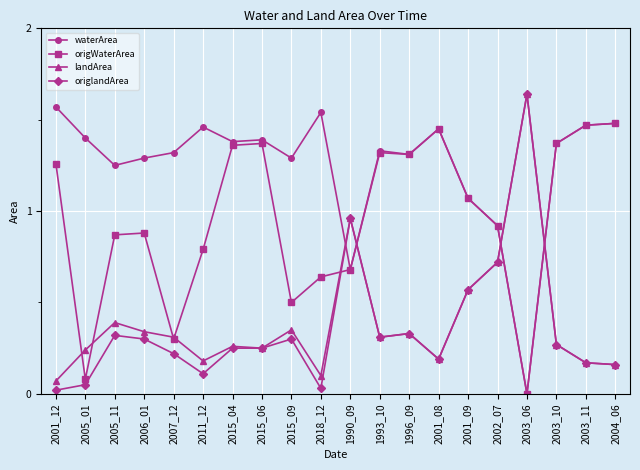

What are all the series names shown in the legend?

waterArea, origWaterArea, landArea, origlandArea